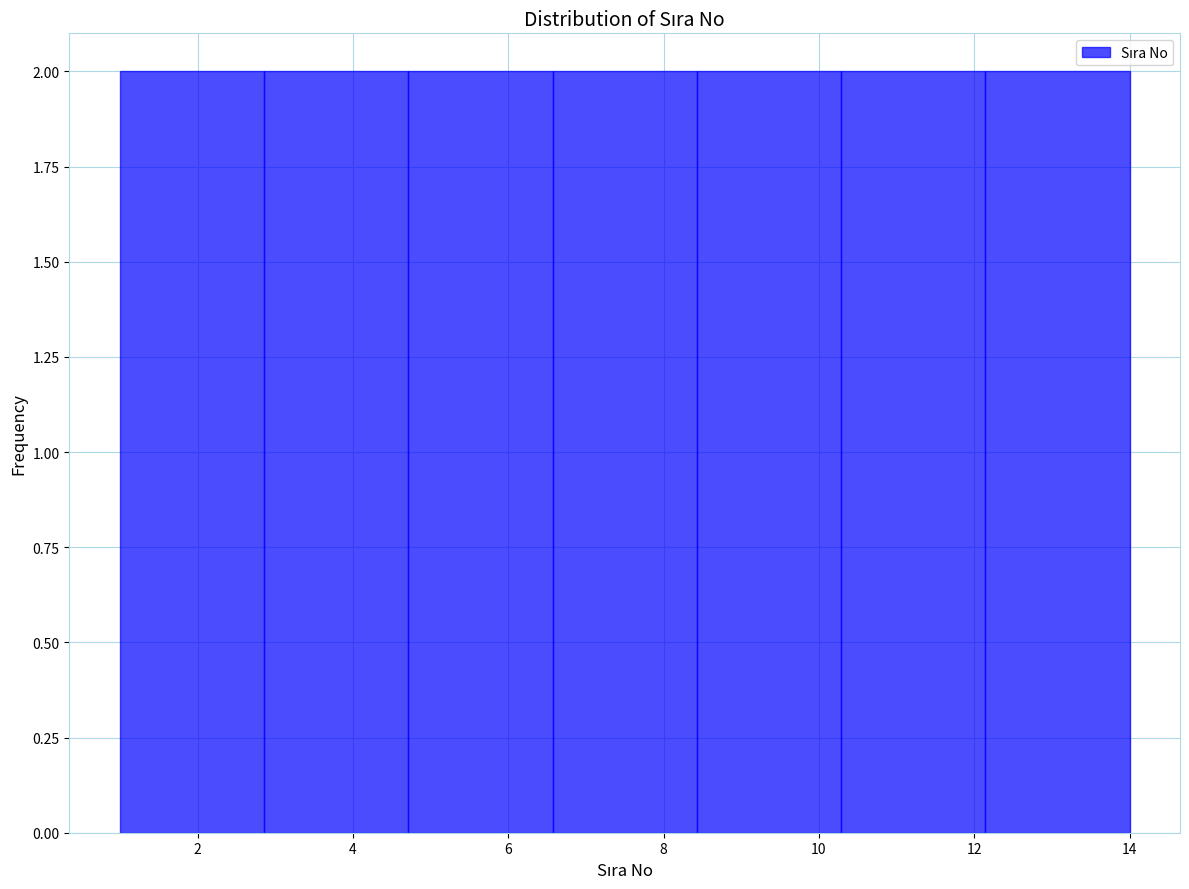

Reading left to right, list every bar in this chart as the range it spans on the x-axis followed by its height. Neither the bar edges nor the heights are printed on the chart, so give them approximately, as read against the axes.

1.0 to 2.8: 2
2.8 to 4.8: 2
4.8 to 6.6: 2
6.6 to 8.4: 2
8.4 to 10.2: 2
10.2 to 12.2: 2
12.2 to 14.0: 2